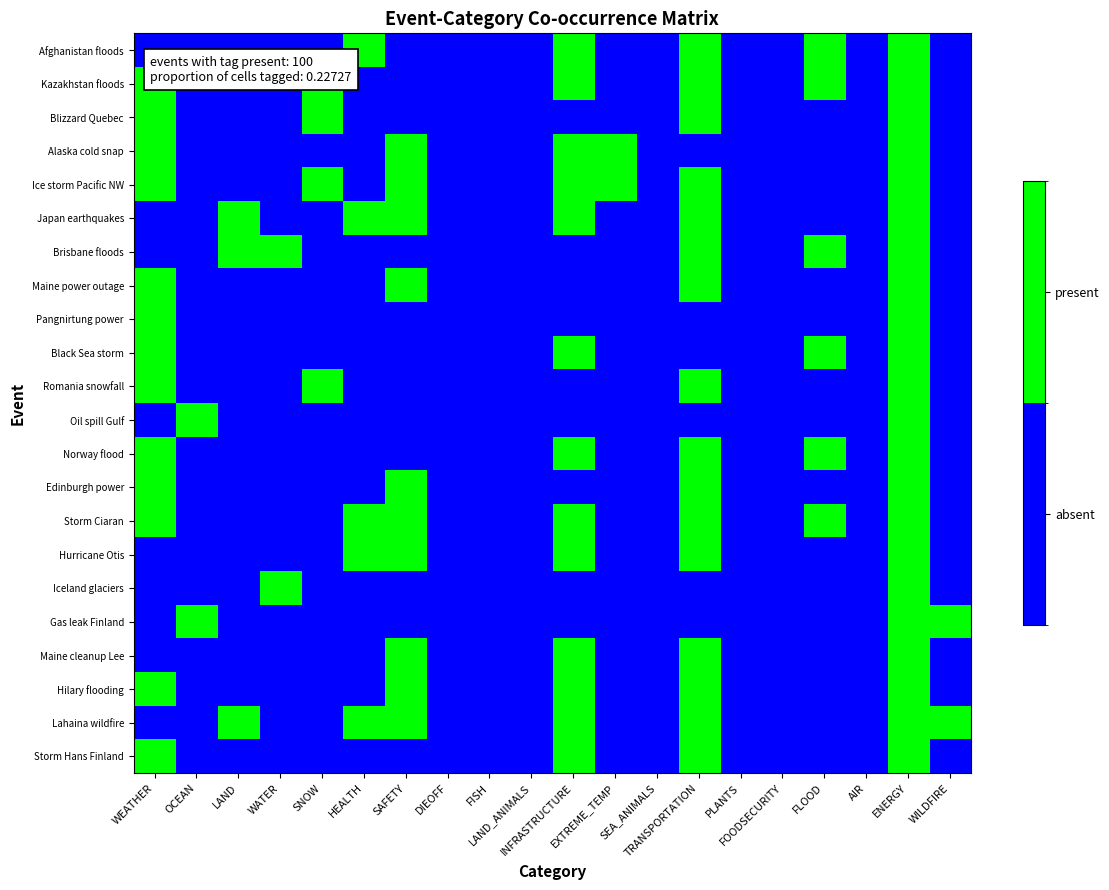

At which category is the sum across all series the highest?

ENERGY